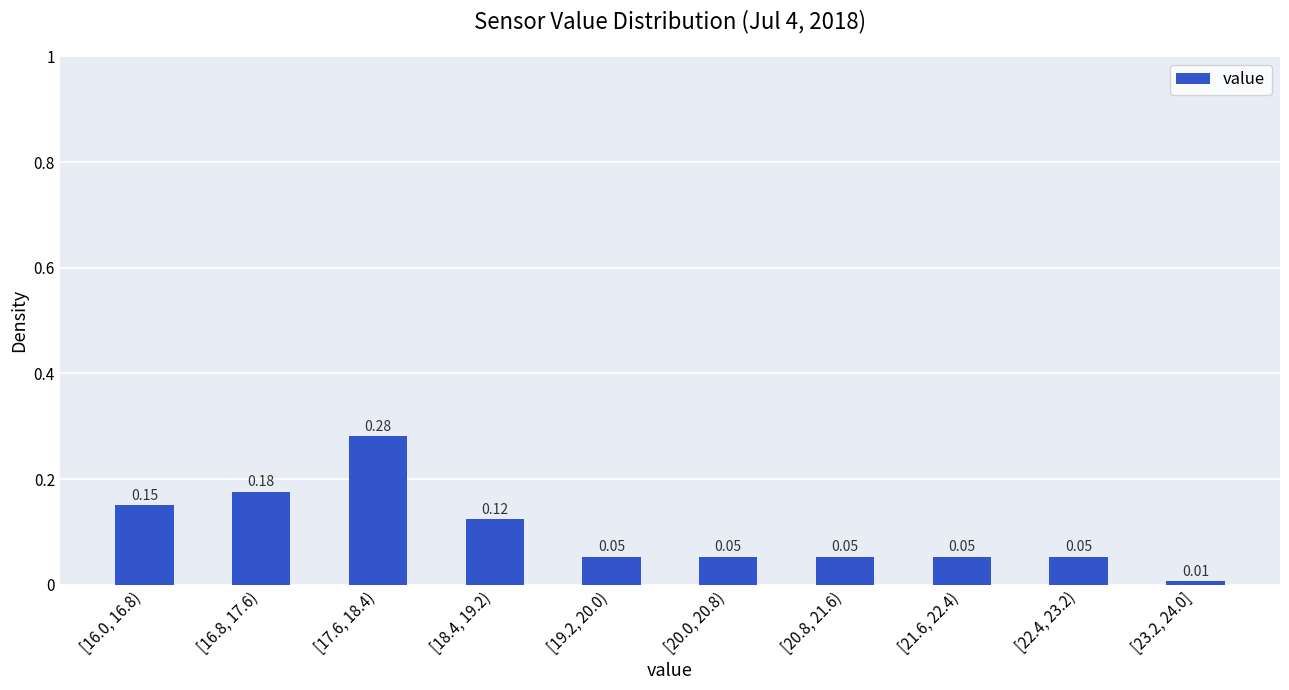

Between [22.4, 23.2) and [23.2, 24.0], which is larger?

[22.4, 23.2)